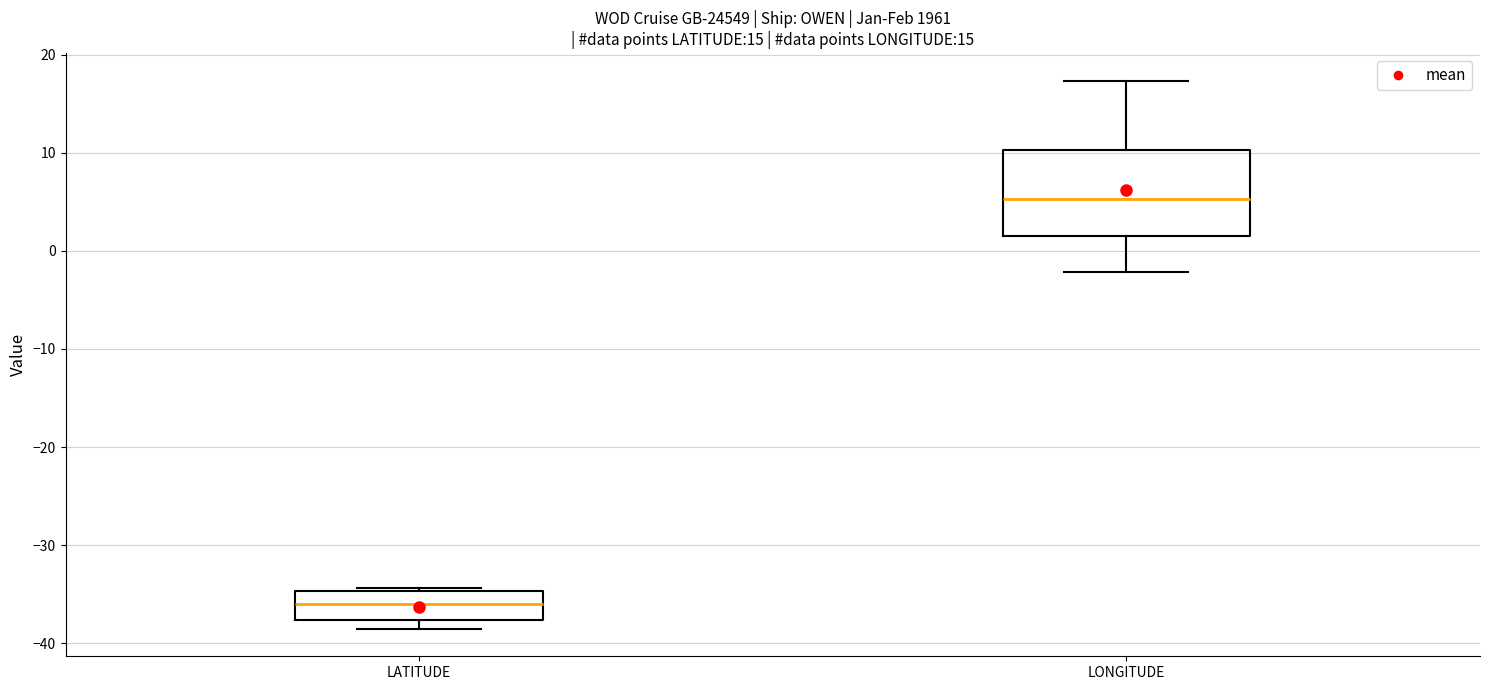

Reading left to right, transcribe this box plot: for each box, give where its median line is, the range the box spans, and where its two whiskers end, as read against the y-axis. The values are not printed on the chart, so give them approximately, as read against the axis.

LATITUDE: median -36, box -38 to -35, whiskers -39 to -34
LONGITUDE: median 5, box 2 to 10, whiskers -2 to 17